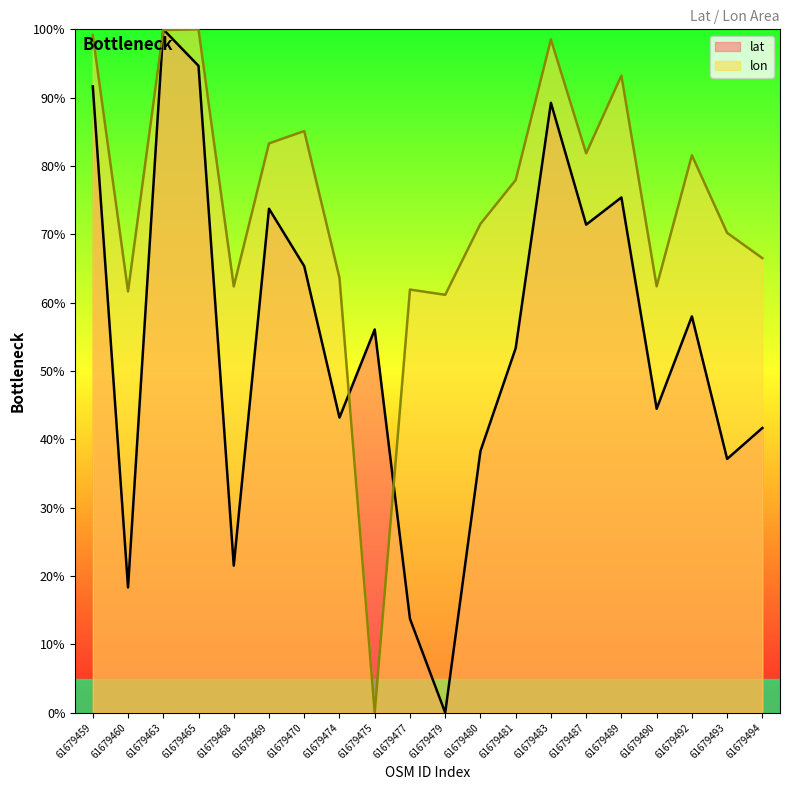

What is the sum of all lat values?

1087.2